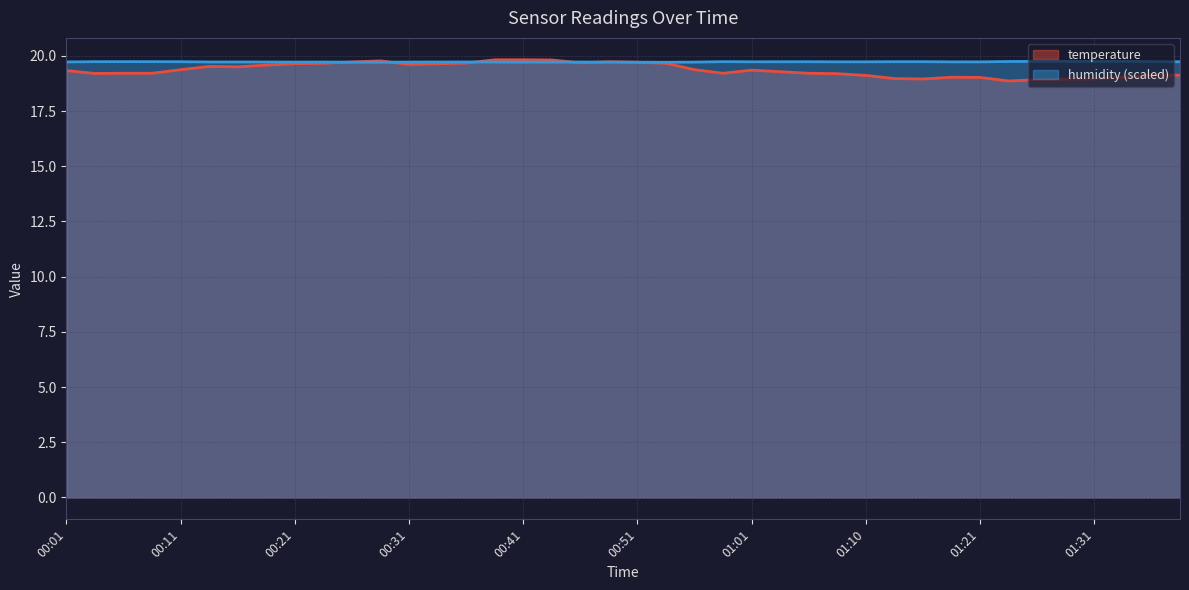

What is the sum of the temperature values at 00:06 and 00:43?

39.0